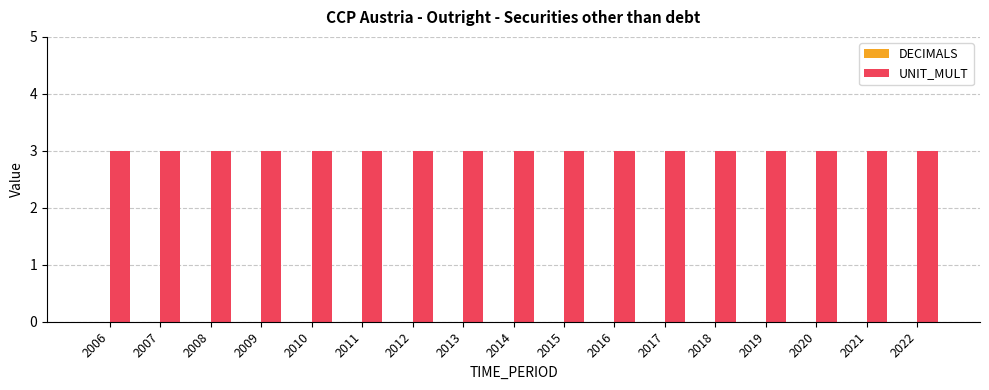

What are all the series names shown in the legend?

DECIMALS, UNIT_MULT